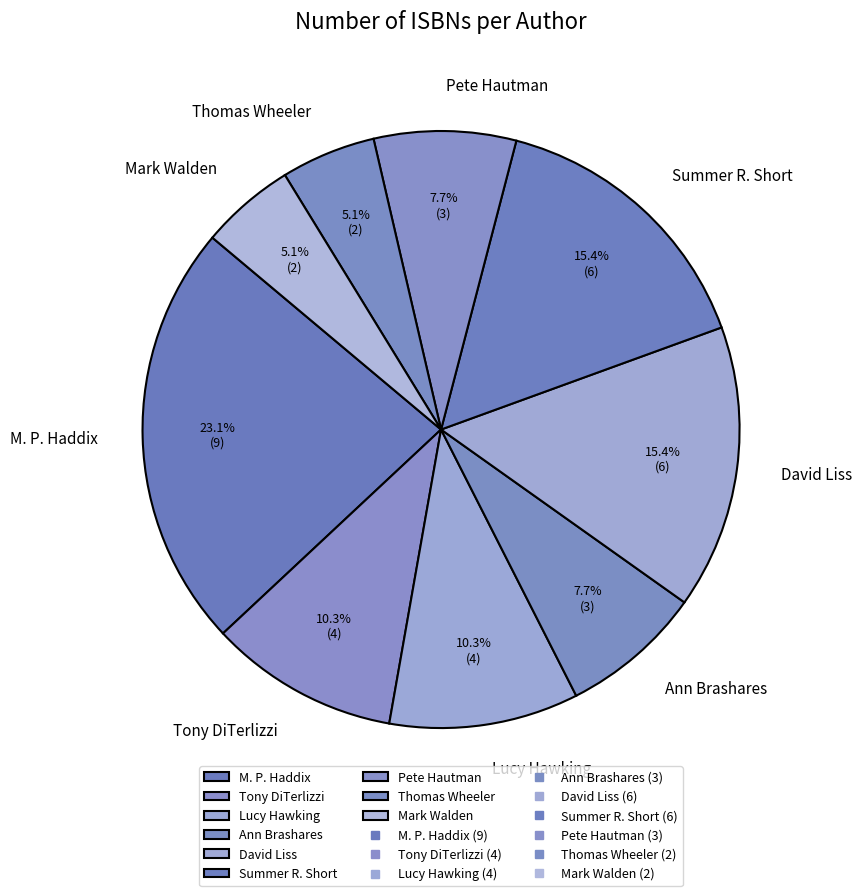

Which category has the biggest portion of the pie?

M. P. Haddix